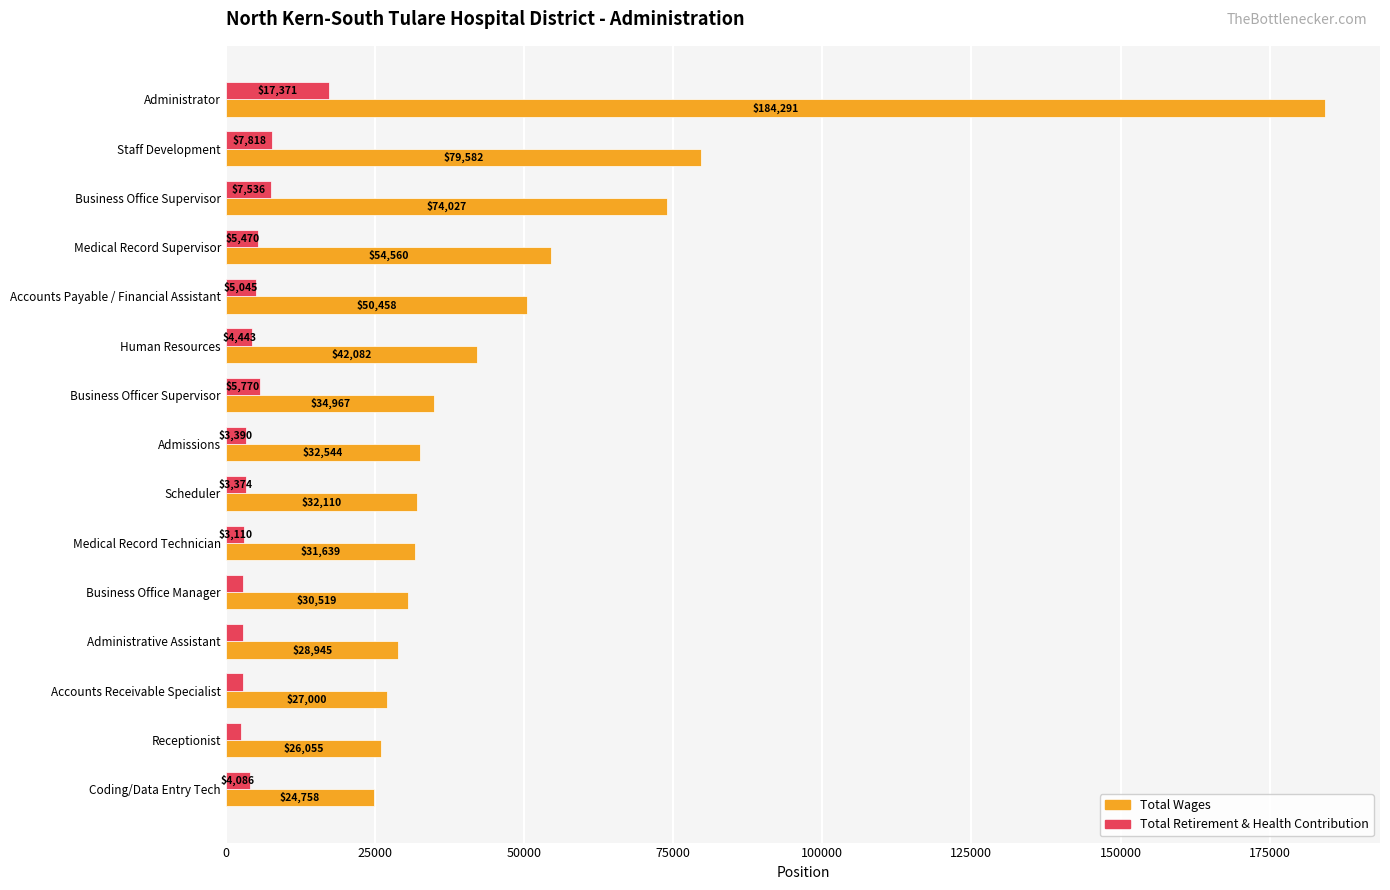

Rank the series by their maximum value, from highest to lowest.

Total Wages, Total Retirement & Health Contribution